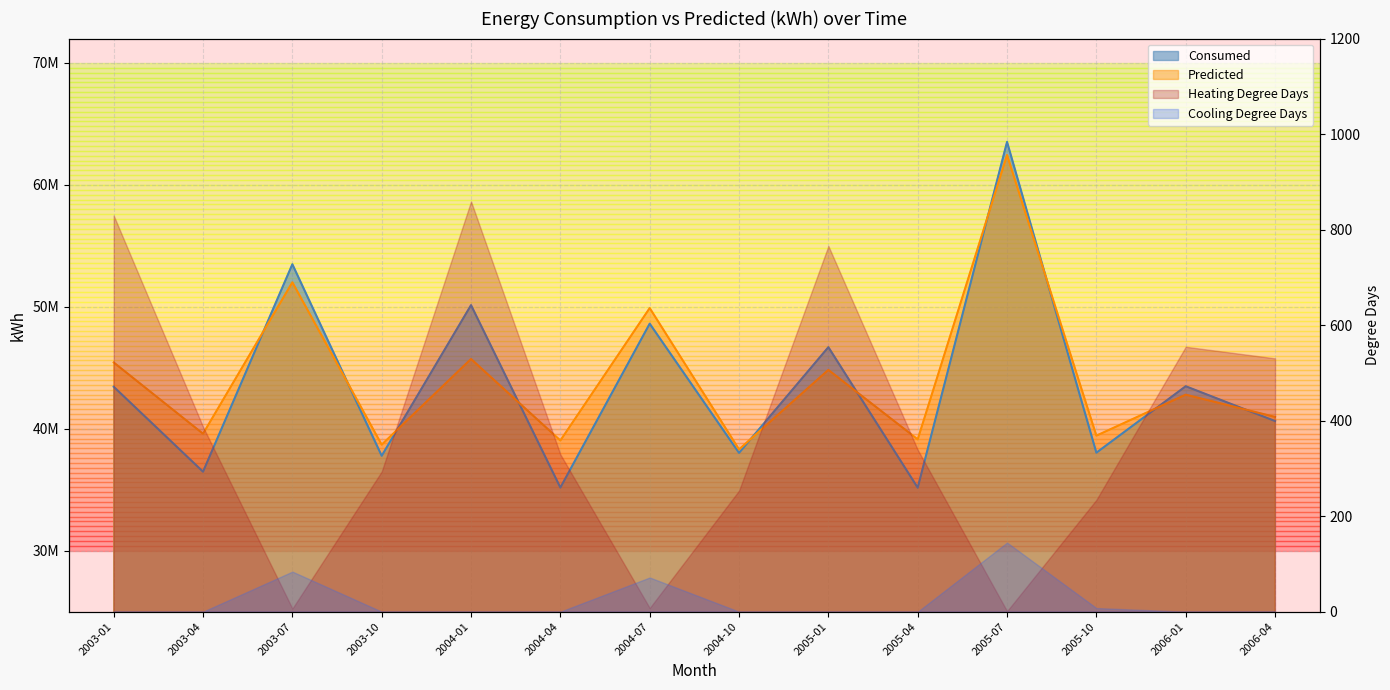

Rank the series at 2005-07 from lowest to highest value.

Predicted, Consumed